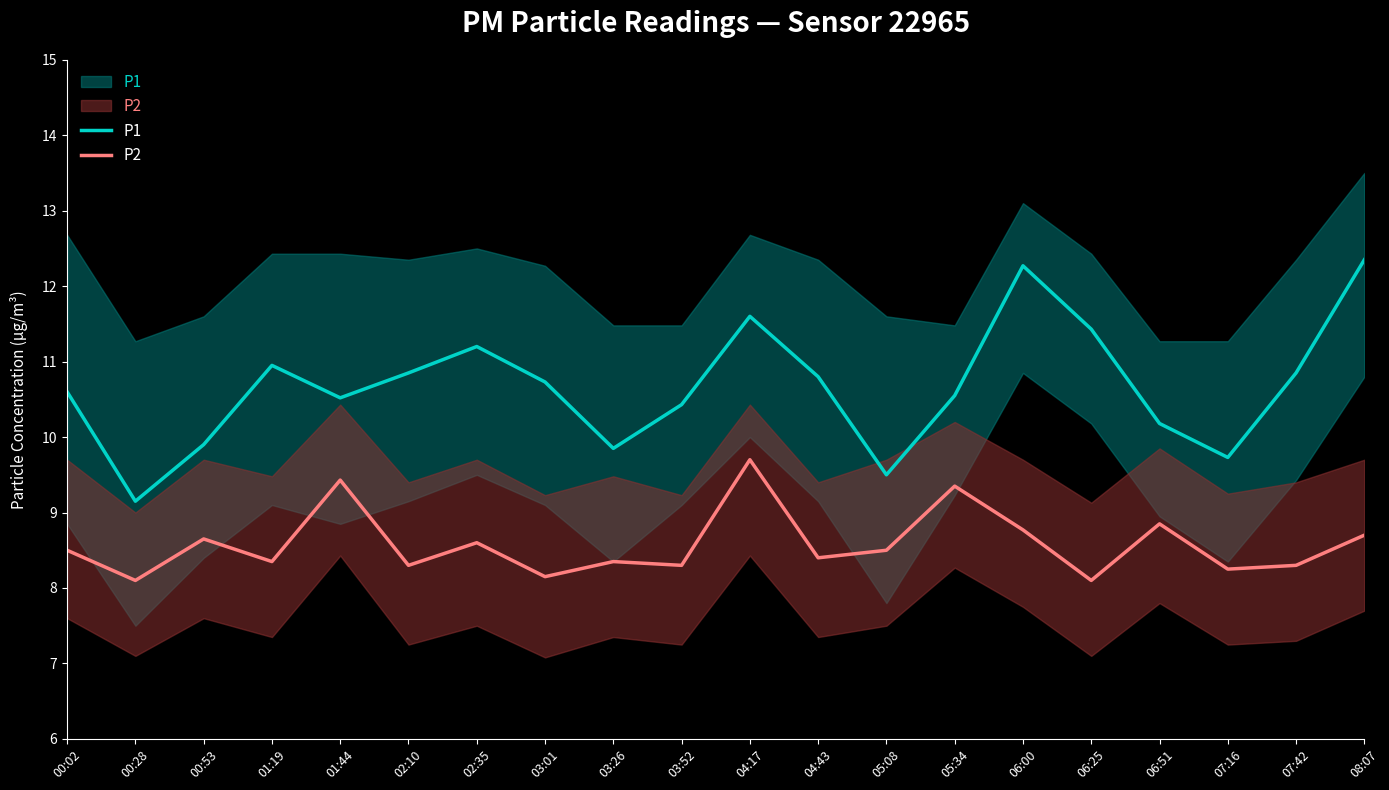

What position from the right is 01:44?

16